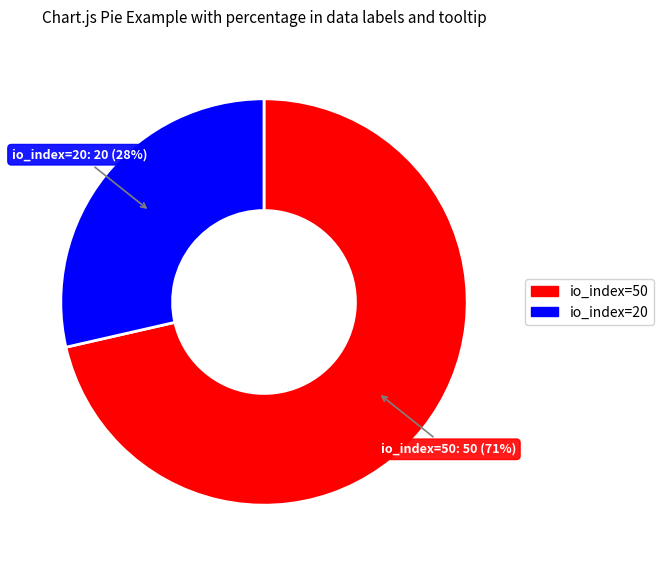

Combined, do io_index=50 and io_index=20 account for over 50%?

Yes